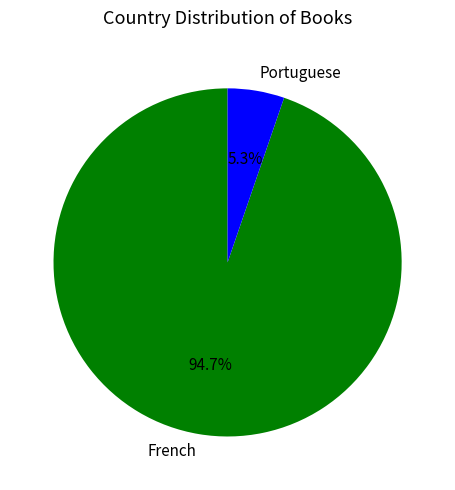

How many segments does this pie chart have?

2